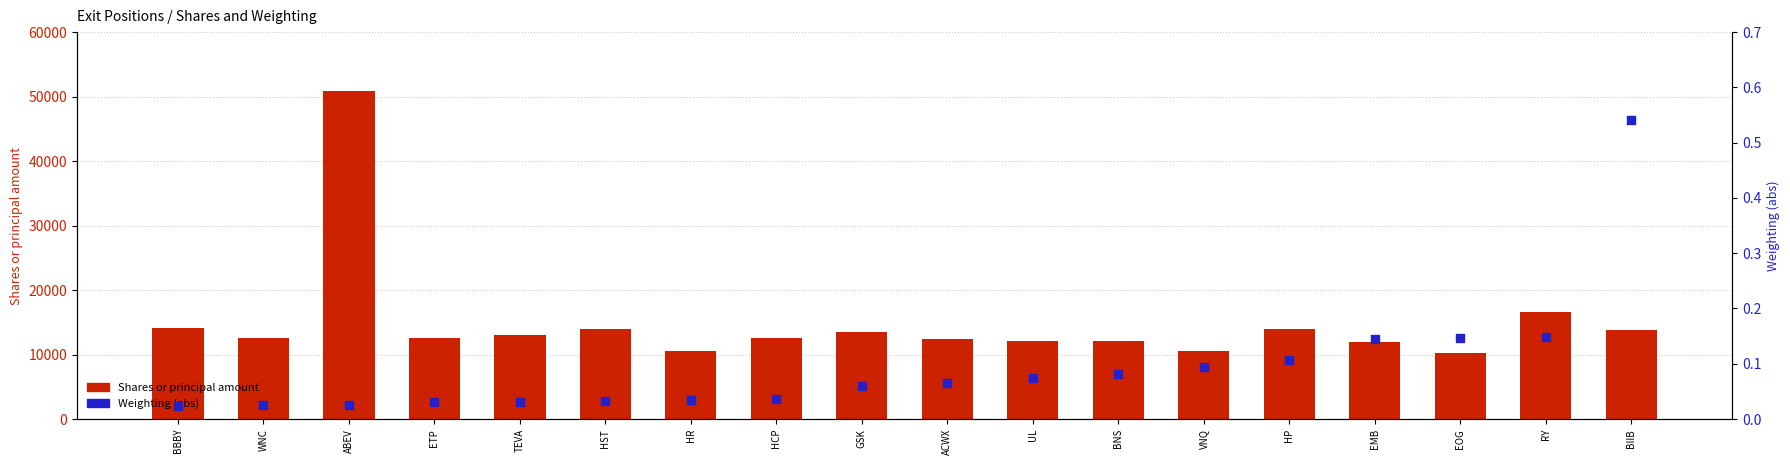

Is the value of Weighting at EOG greater than the value of Shares or principal amount at ETP?

No